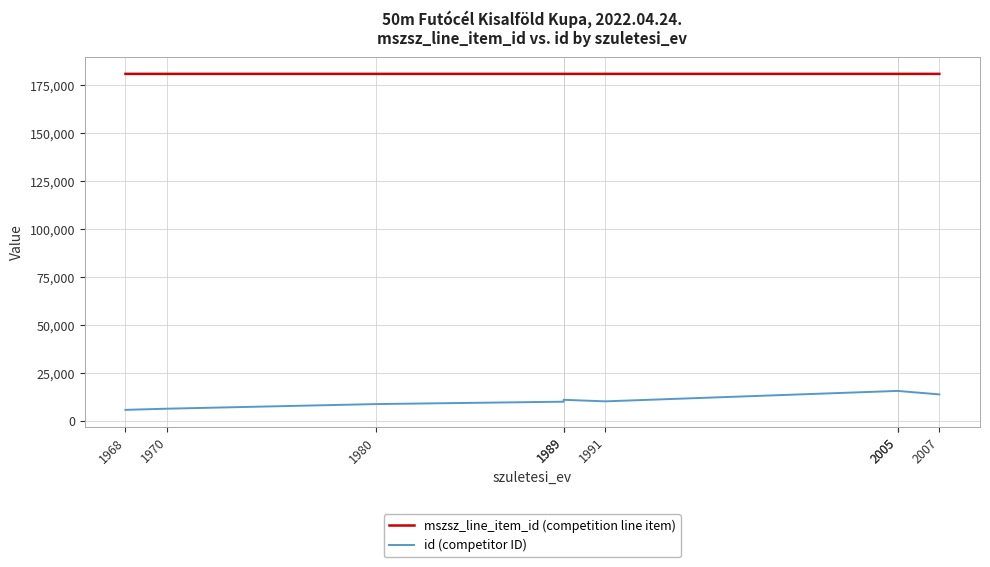

What is the sum of all mszsz_line_item_id (competition line item) values?

1628277